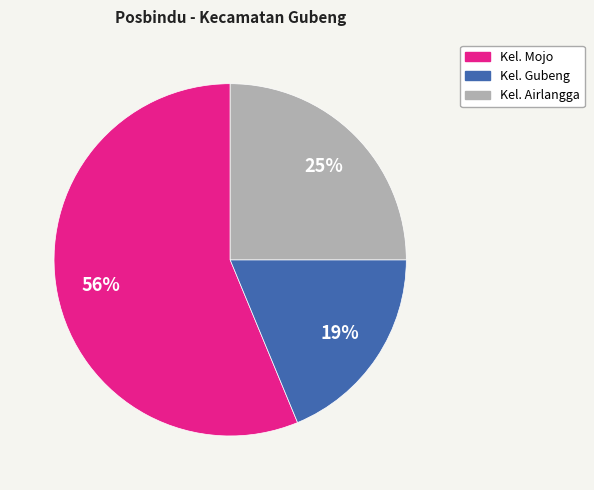

What is the largest slice in the pie chart?

Kel. Mojo